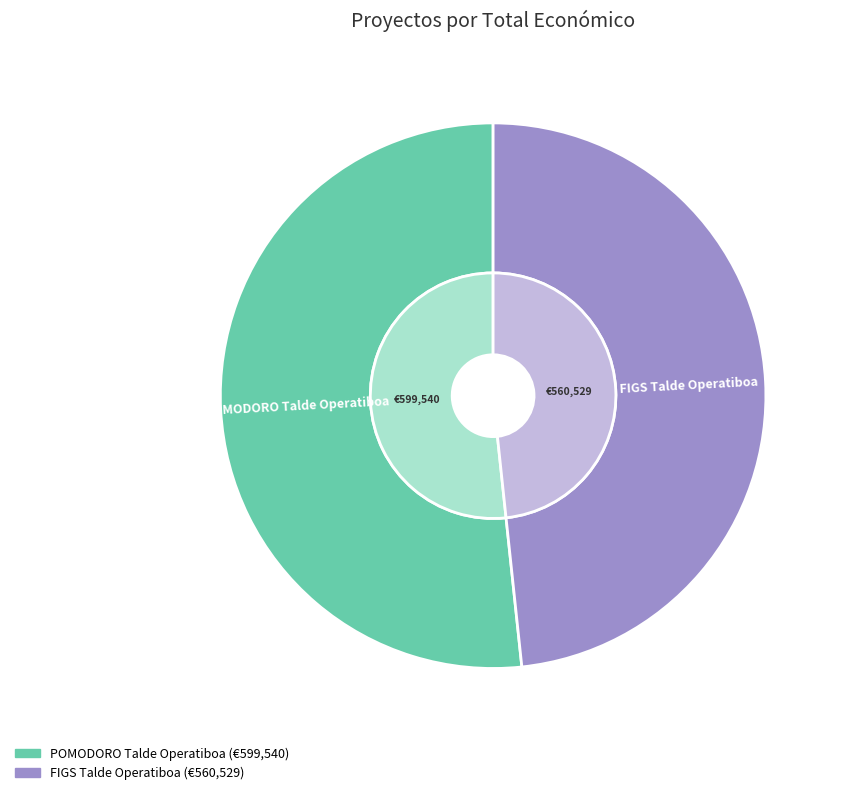

Rank the categories by value from highest to lowest.

POMODORO Talde Operatiboa, FIGS Talde Operatiboa